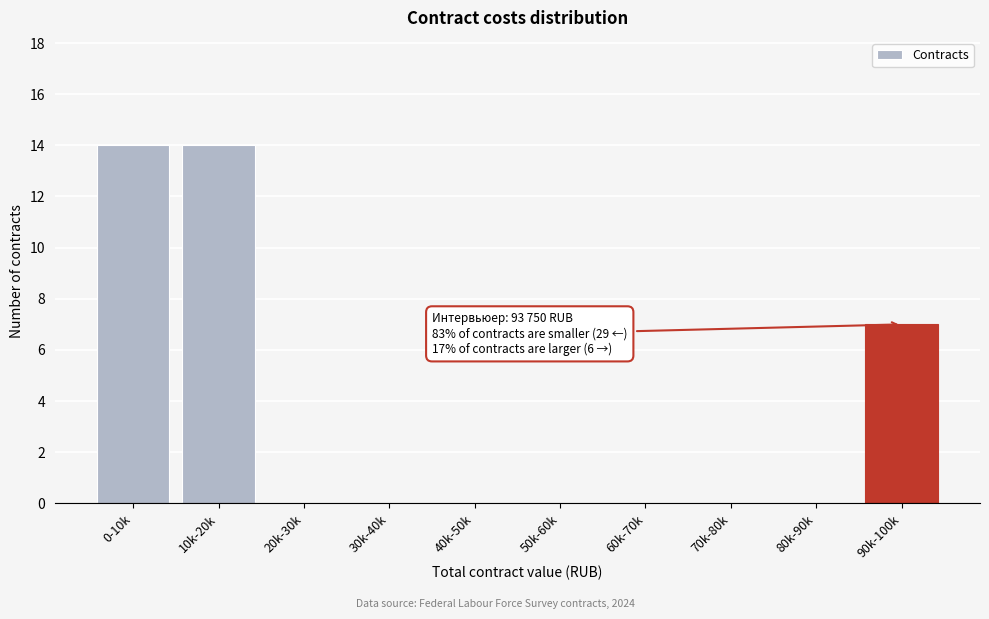

Reading right to left, transcribe all the data shown in this chart.

90k-100k=7	80k-90k=0	70k-80k=0	60k-70k=0	50k-60k=0	40k-50k=0	30k-40k=0	20k-30k=0	10k-20k=14	0-10k=14